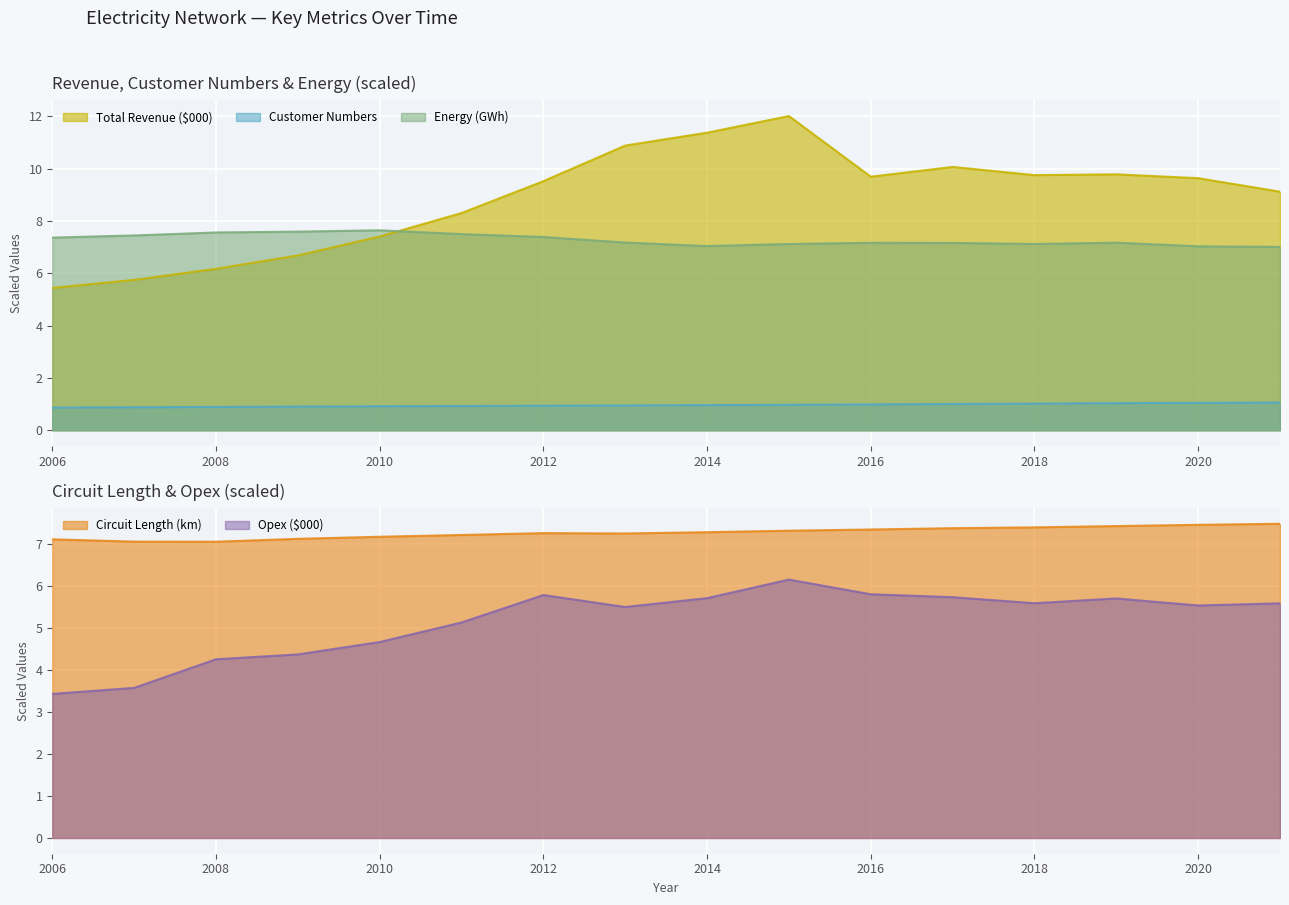

Reading left to right, transcribe all the data shown in this chart.

Total Revenue ($000): 5.4	5.7	6.2	6.7	7.4	8.3	9.5	10.9	11.4	12.0	9.7	10.1	9.8	9.8	9.6	9.1
Energy (GWh): 7.4	7.4	7.6	7.6	7.6	7.5	7.4	7.2	7.0	7.1	7.2	7.2	7.1	7.2	7.0	7.0
Customer Numbers: 0.9	0.9	0.9	0.9	0.9	0.9	0.9	1.0	1.0	1.0	1.0	1.0	1.0	1.0	1.0	1.1
Circuit Length (km): 7.1	7.1	7.1	7.1	7.2	7.2	7.3	7.3	7.3	7.3	7.3	7.4	7.4	7.4	7.5	7.5
Opex ($000): 3.4	3.6	4.3	4.4	4.7	5.1	5.8	5.5	5.7	6.2	5.8	5.7	5.6	5.7	5.5	5.6